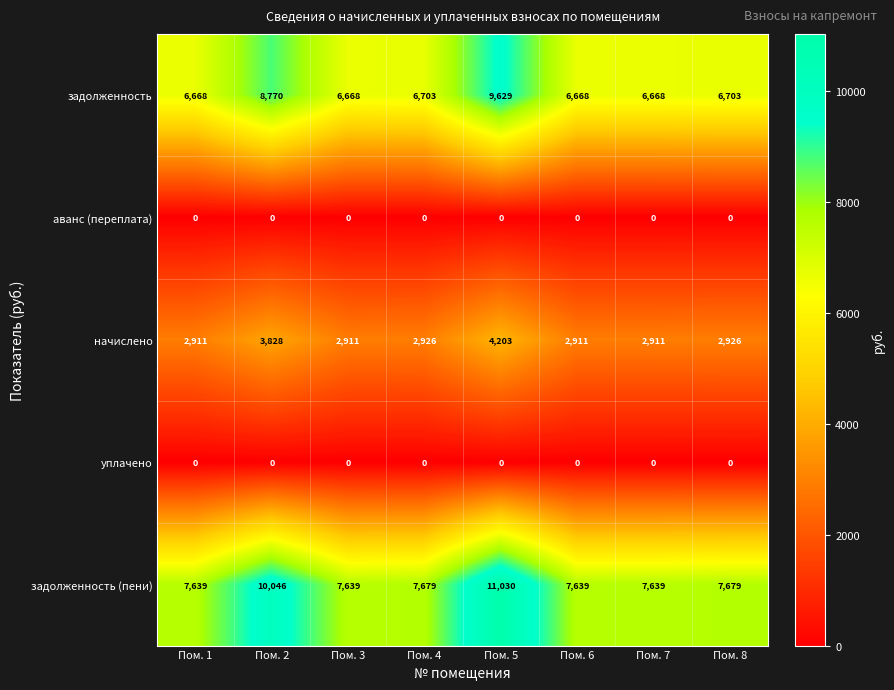

Which series has the largest range (max minus min)?

задолженность (пени)